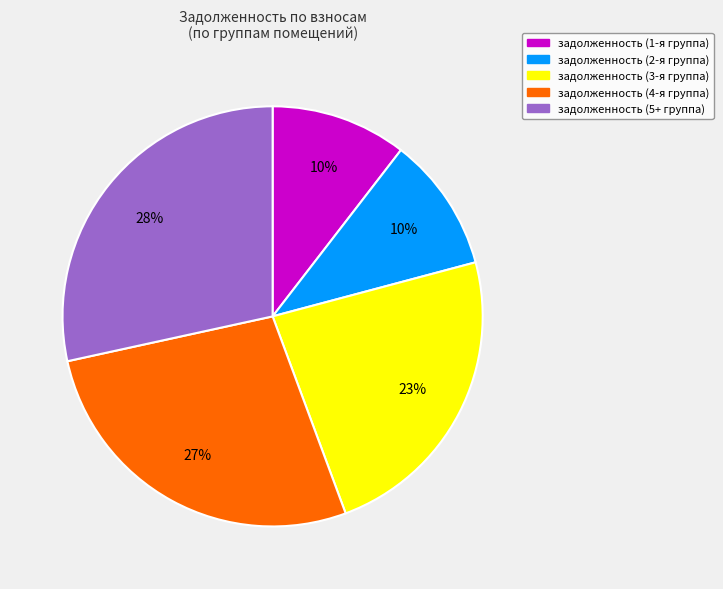

Is there any slice that represents more than half of the pie?

No